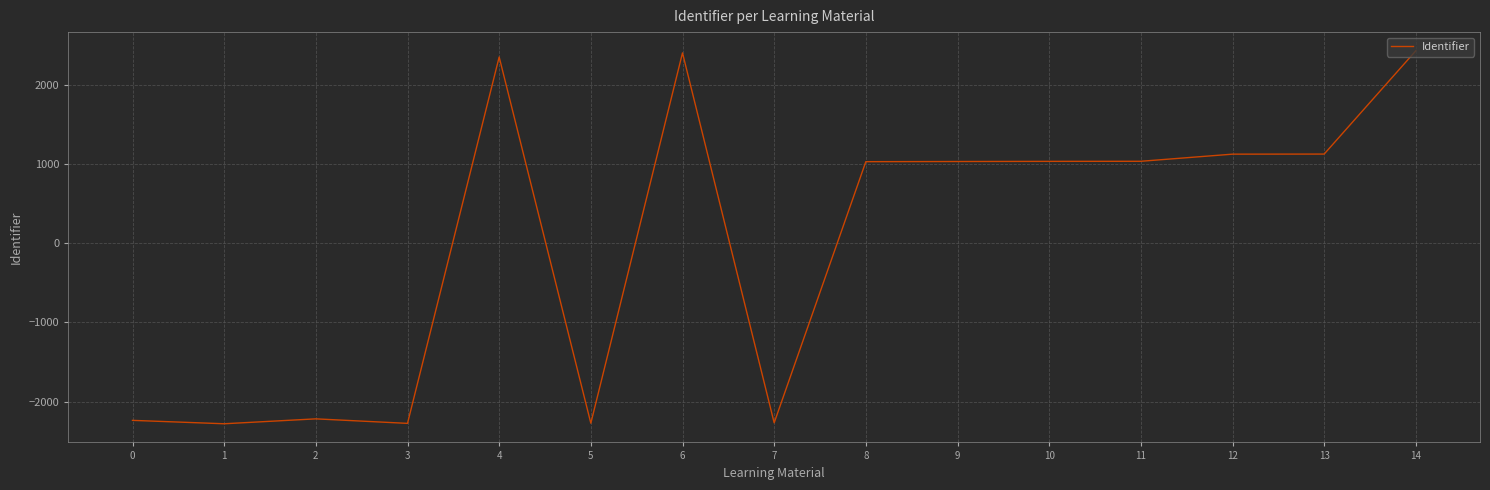

Which has a higher value, 1 or 6?

6